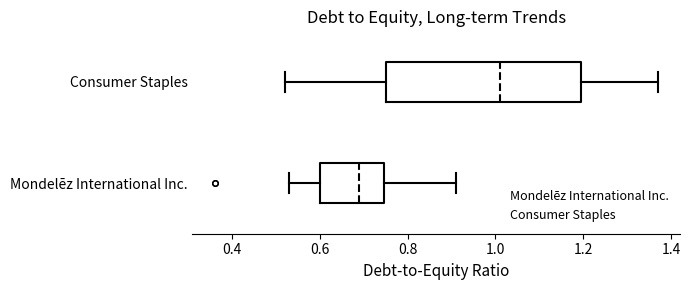

Which box is the widest, from its left edge to its right edge?

Consumer Staples